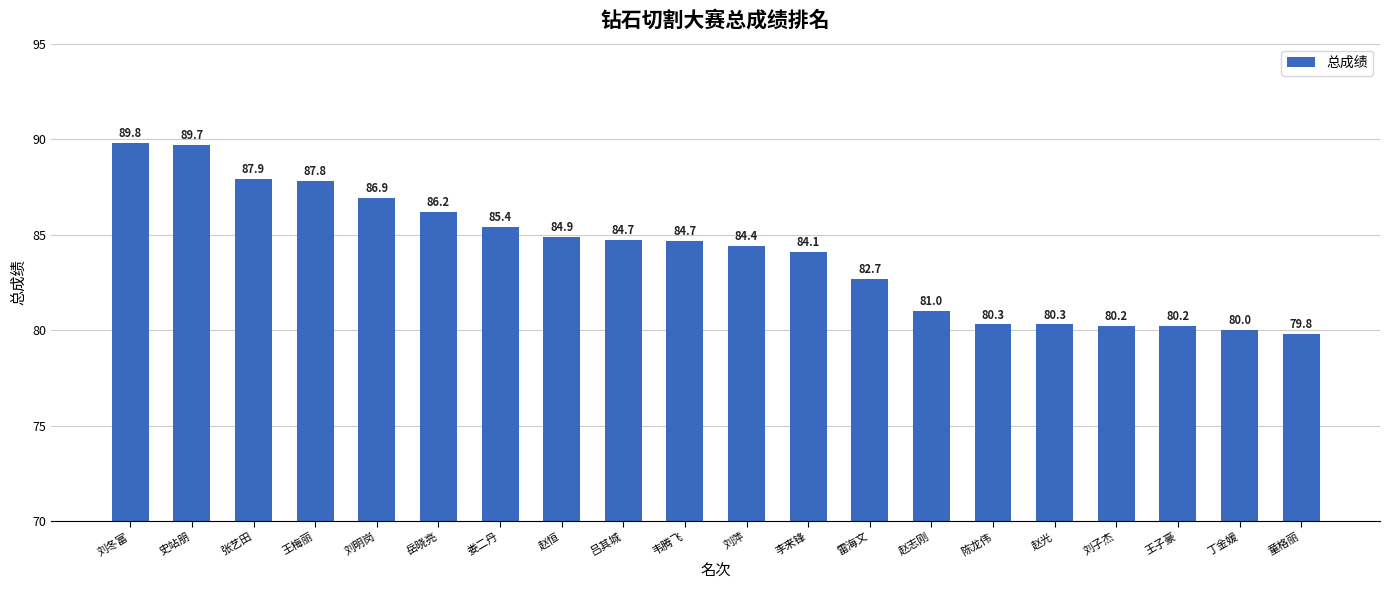

At which label is the value closest to 84?

李来锋